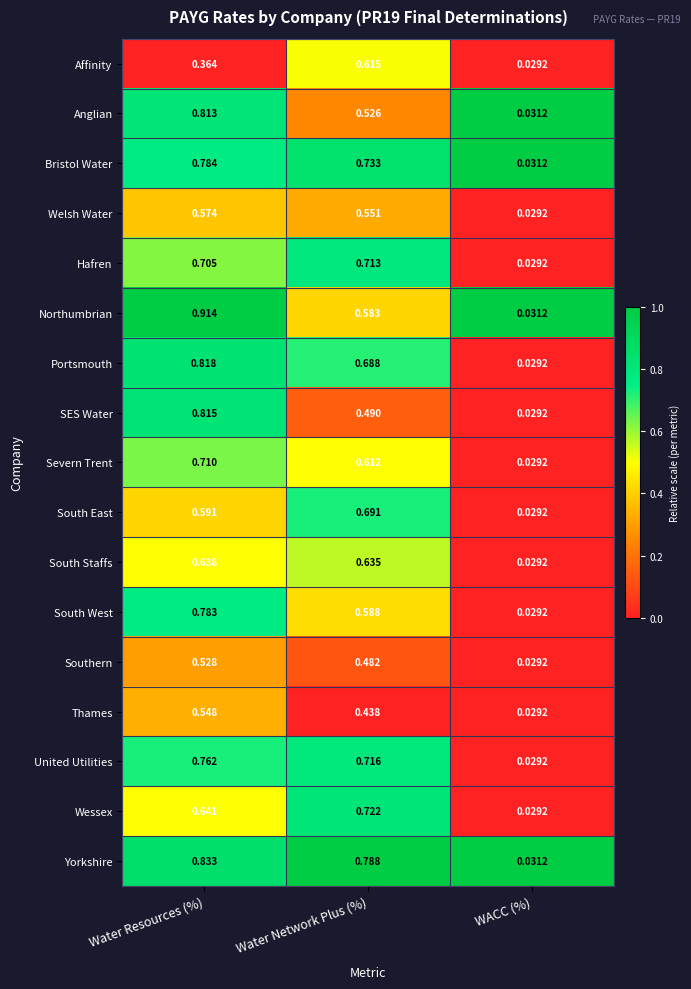

Which category has the highest value across all series?

Water Resources (%)